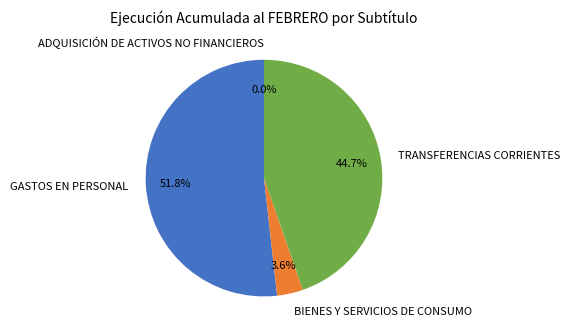

What is the largest slice in the pie chart?

GASTOS EN PERSONAL